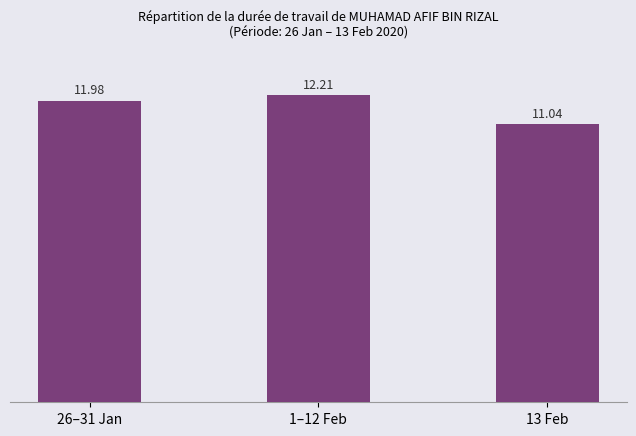

Are the bars grouped side by side (vs. stacked)?

No